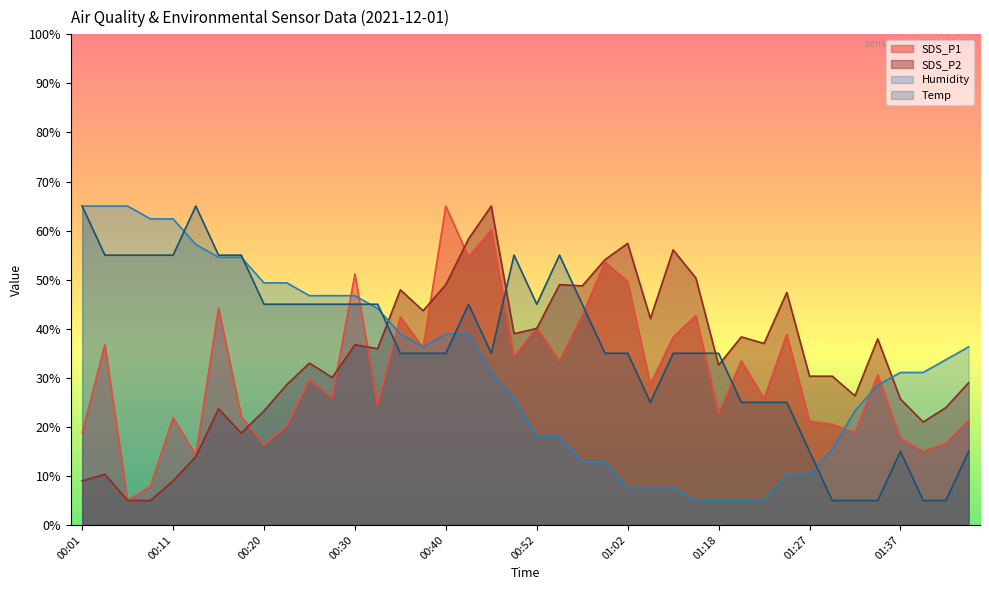

What are all the series names shown in the legend?

SDS_P1, SDS_P2, Humidity, Temp